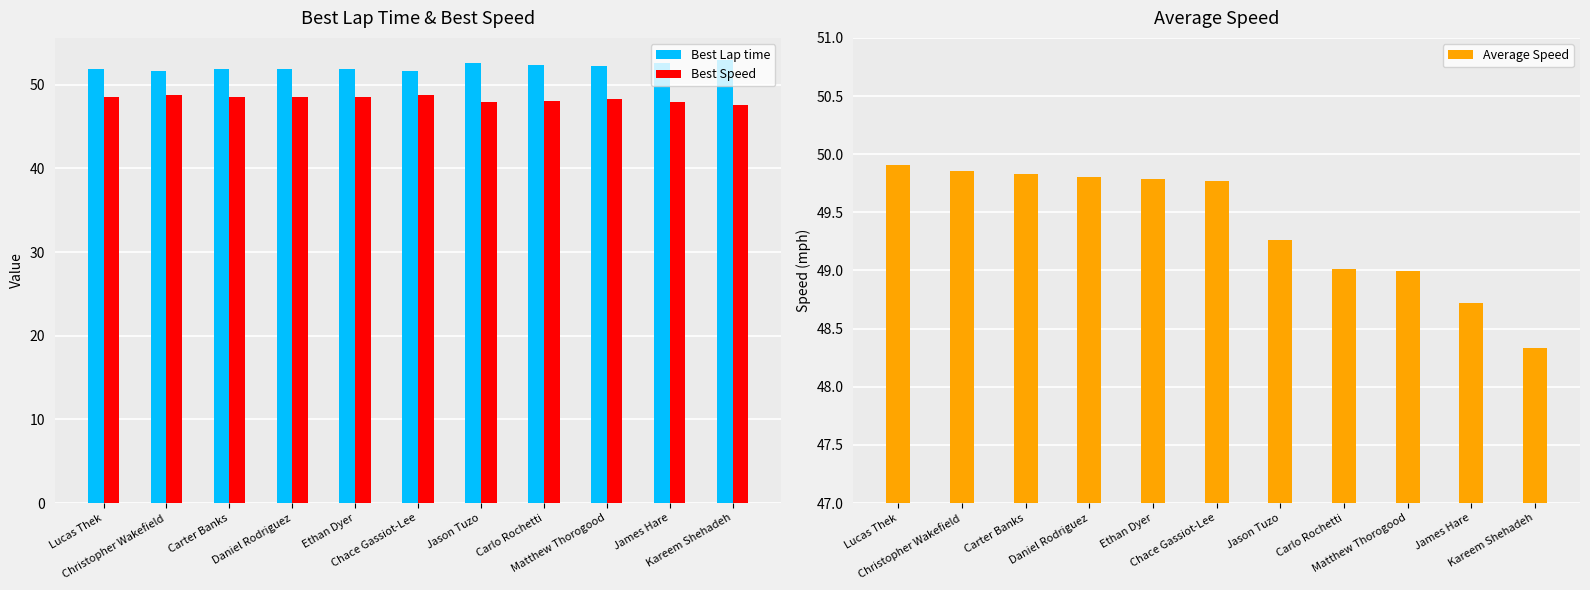

Does the chart contain stacked bars?

No